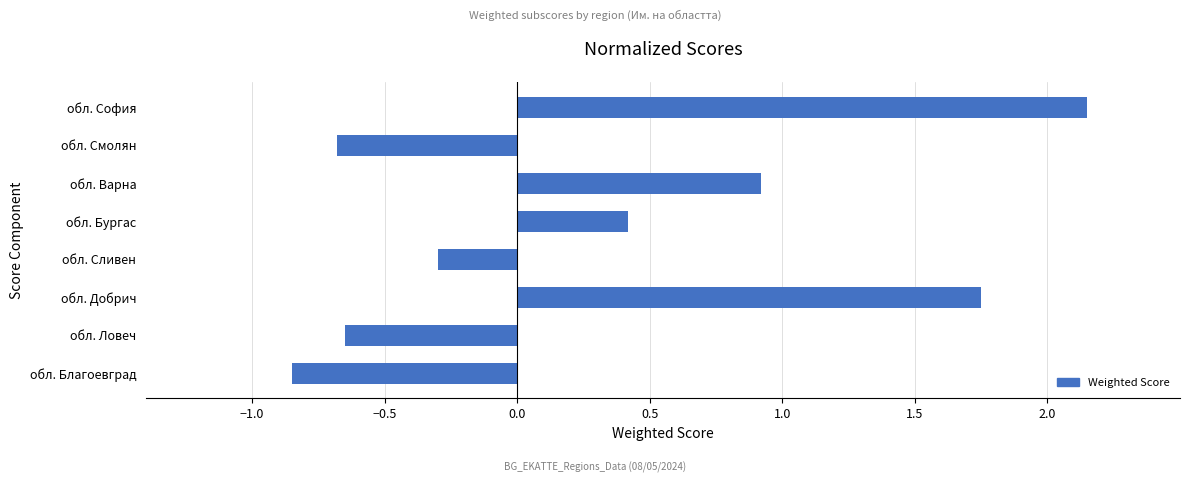

What is the sum of the values at обл. Добрич and обл. Бургас?

2.2